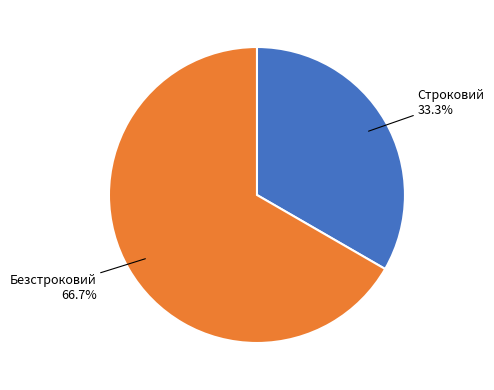

Is there any slice that represents more than half of the pie?

Yes